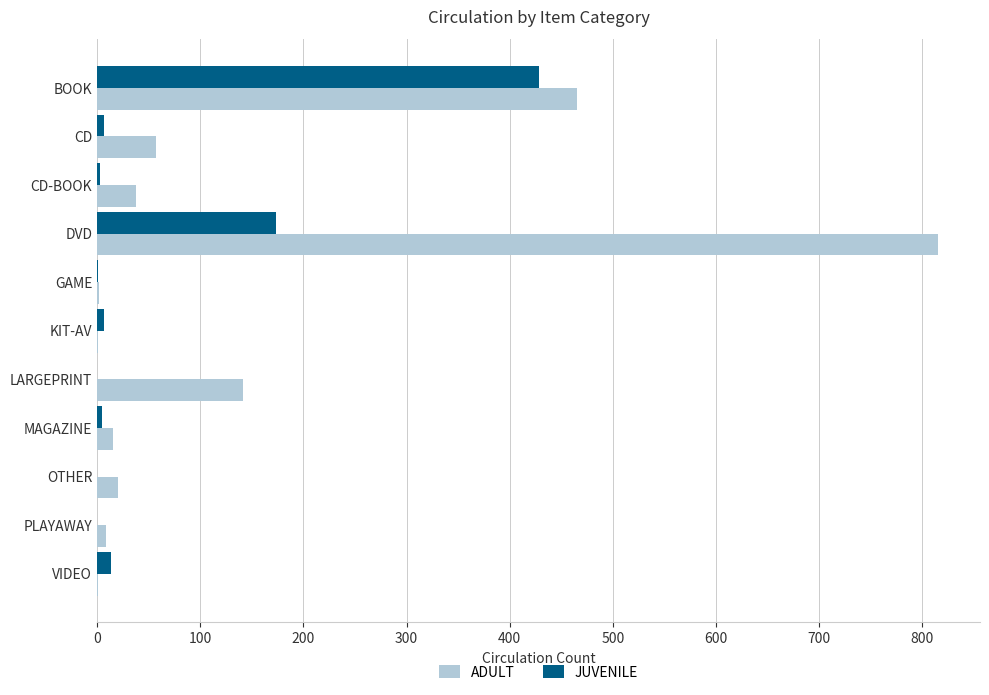

Which series changed the most between BOOK and LARGEPRINT?

JUVENILE